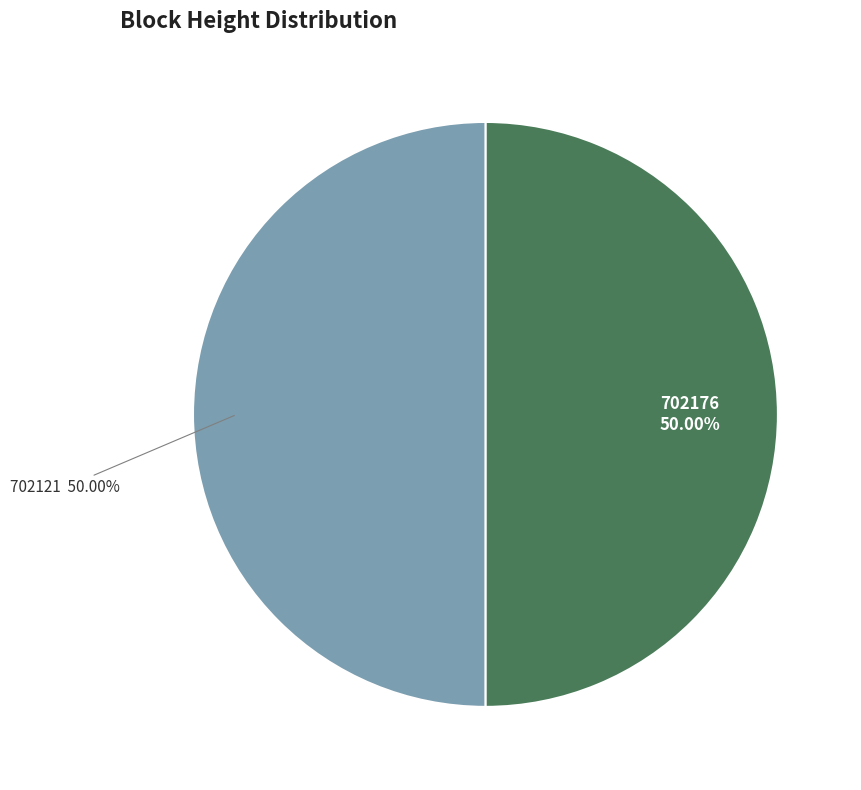

Approximately how many times larger is the value at 702121 compared to 702176?

1.0